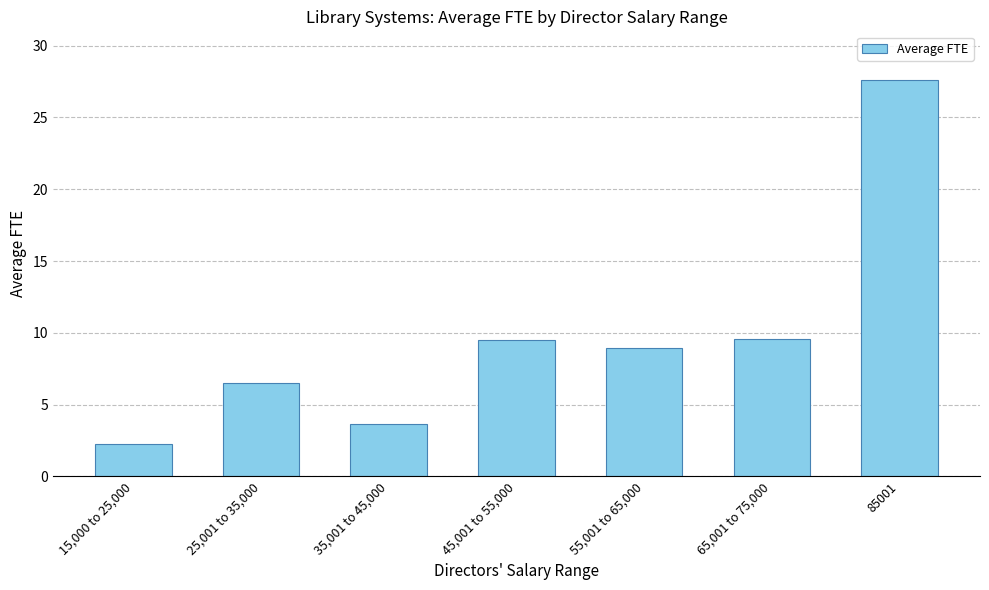

True or false: the data shows 6.5 at 25,001 to 35,000.

True